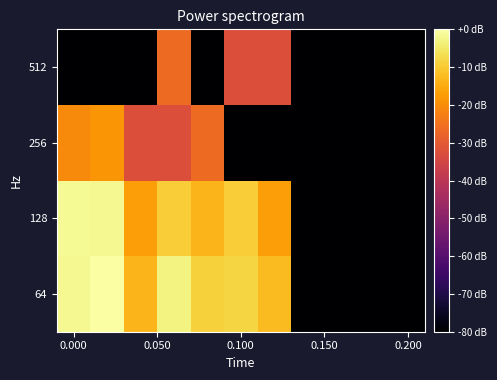

Reading left to right, what are all the values shown in this chart?

64: -1.6	0.0	-13.4	-2.9	-8.9	-8.4	-12.5	-80.0	-80.0	-80.0	-80.0
128: -1.3	-1.6	-16.9	-9.5	-13.4	-9.5	-16.9	-80.0	-80.0	-80.0	-80.0
256: -20.4	-18.5	-32.5	-32.5	-26.4	-80.0	-80.0	-80.0	-80.0	-80.0	-80.0
512: -80.0	-80.0	-80.0	-26.4	-80.0	-32.5	-32.5	-80.0	-80.0	-80.0	-80.0